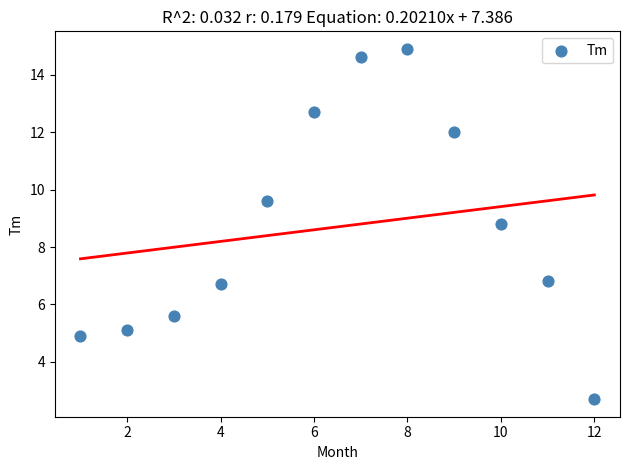

What Y value in the scatter plot is closest to 8?

8.8